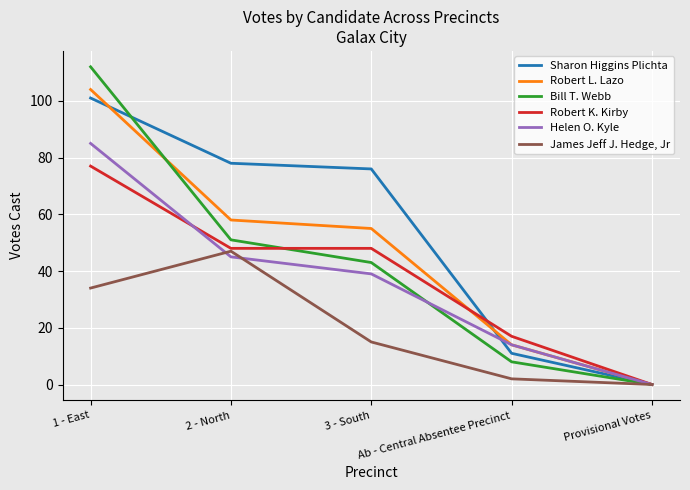

Reading left to right, what are all the values shown in this chart?

Sharon Higgins Plichta: 1 - East=101	2 - North=78	3 - South=76	Ab - Central Absentee Precinct=11	Provisional Votes=0
Robert L. Lazo: 1 - East=104	2 - North=58	3 - South=55	Ab - Central Absentee Precinct=14	Provisional Votes=0
Bill T. Webb: 1 - East=112	2 - North=51	3 - South=43	Ab - Central Absentee Precinct=8	Provisional Votes=0
Robert K. Kirby: 1 - East=77	2 - North=48	3 - South=48	Ab - Central Absentee Precinct=17	Provisional Votes=0
Helen O. Kyle: 1 - East=85	2 - North=45	3 - South=39	Ab - Central Absentee Precinct=14	Provisional Votes=0
James Jeff J. Hedge, Jr: 1 - East=34	2 - North=47	3 - South=15	Ab - Central Absentee Precinct=2	Provisional Votes=0